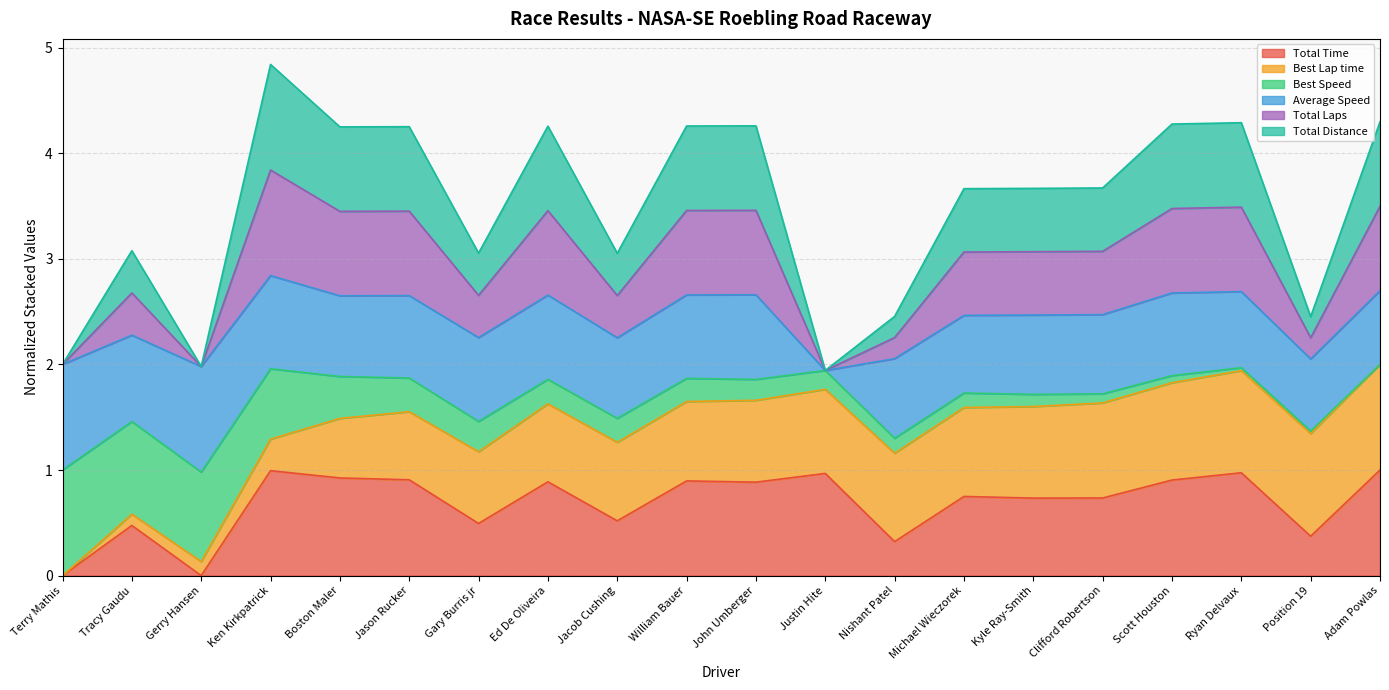

How many lines are shown in the chart?

6